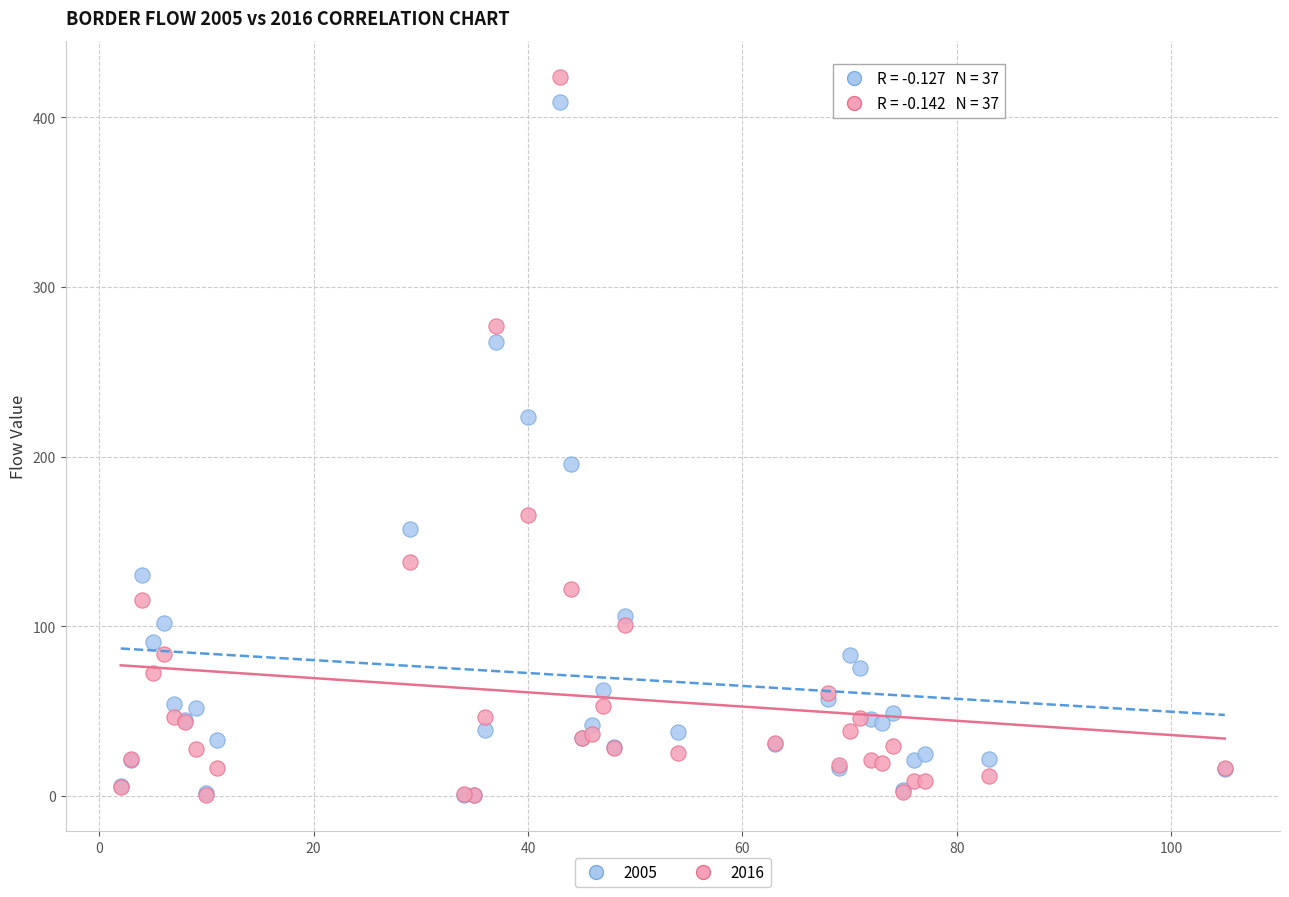

In the 2016 series, what Y value is closest to 212?

165.6